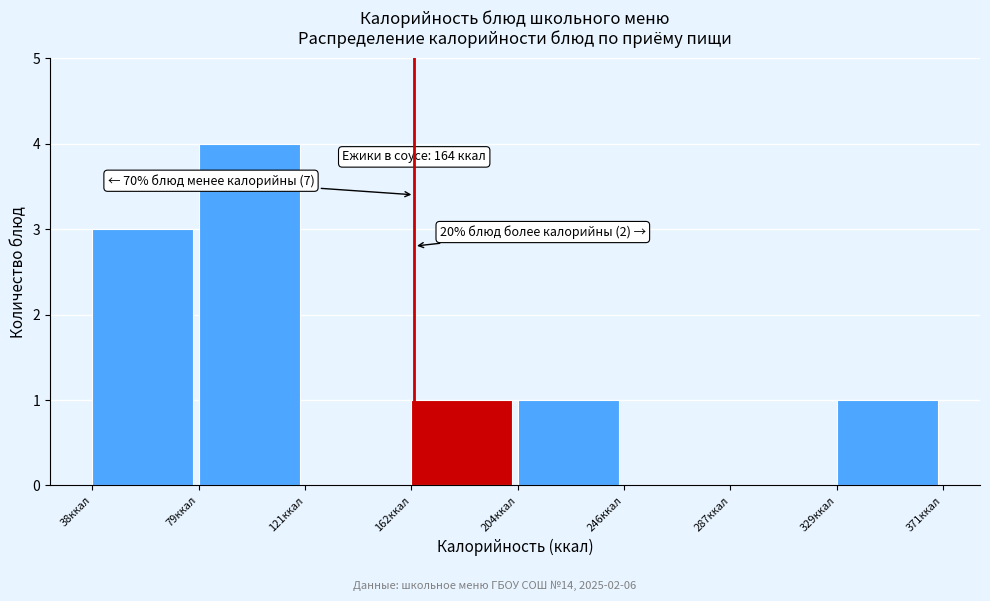

Which range on the x-axis has the tallest bar?

80 to 120